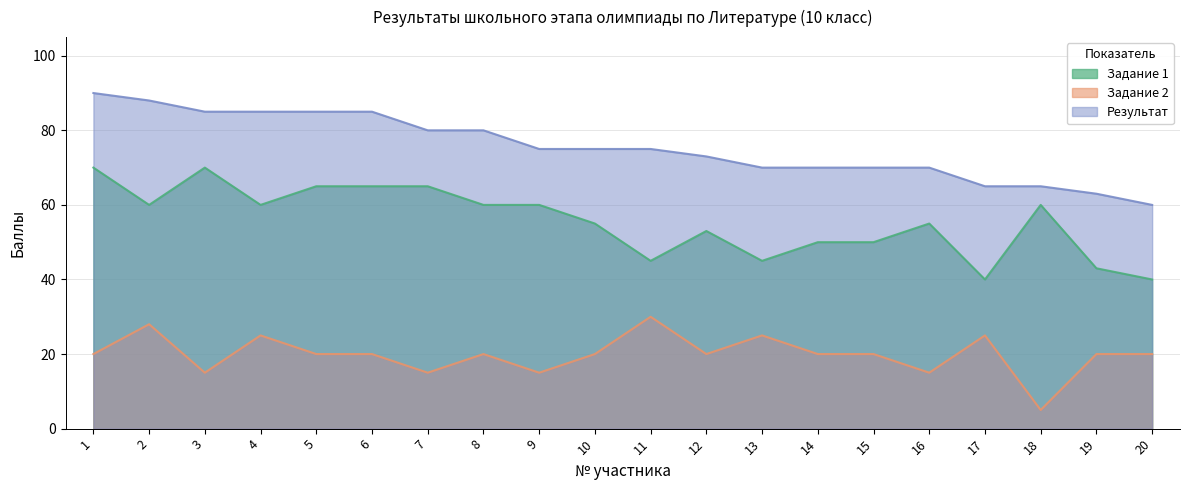

Is it true that Задание 1 equals 24 at 6?

False